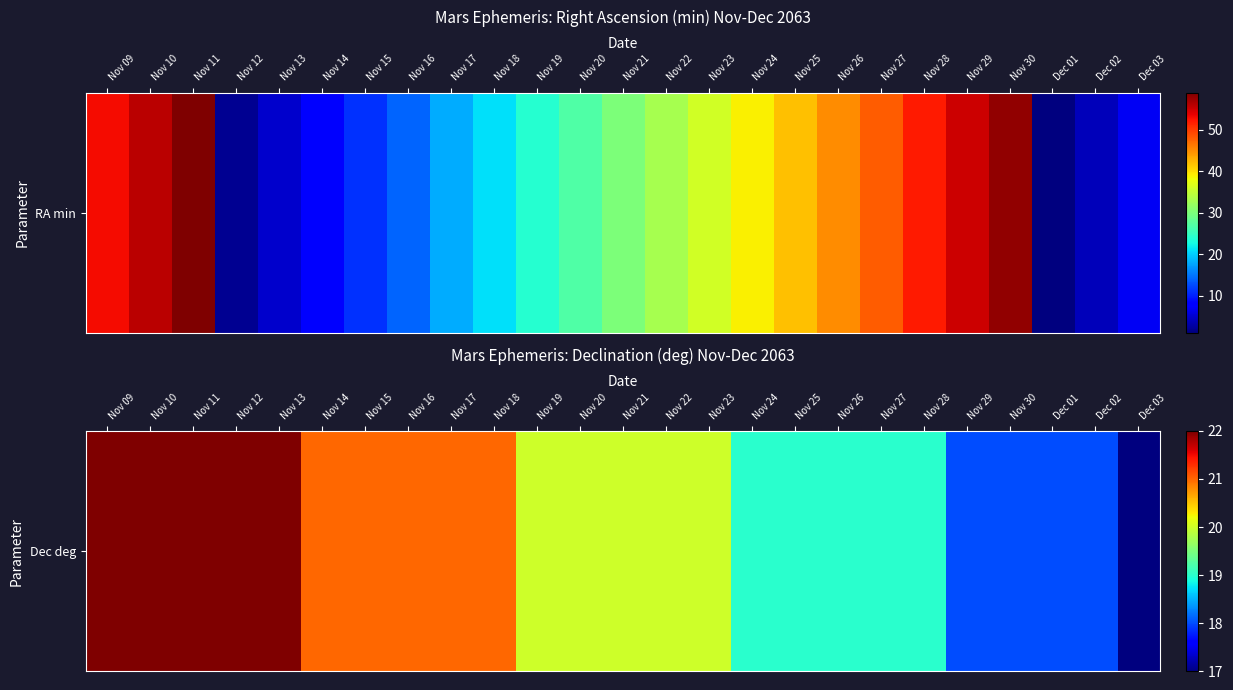

List the labels in order of value, smallest first.

Dec 03, Nov 29, Nov 30, Dec 01, Dec 02, Nov 24, Nov 25, Nov 26, Nov 27, Nov 28, Nov 19, Nov 20, Nov 21, Nov 22, Nov 23, Nov 14, Nov 15, Nov 16, Nov 17, Nov 18, Nov 09, Nov 10, Nov 11, Nov 12, Nov 13